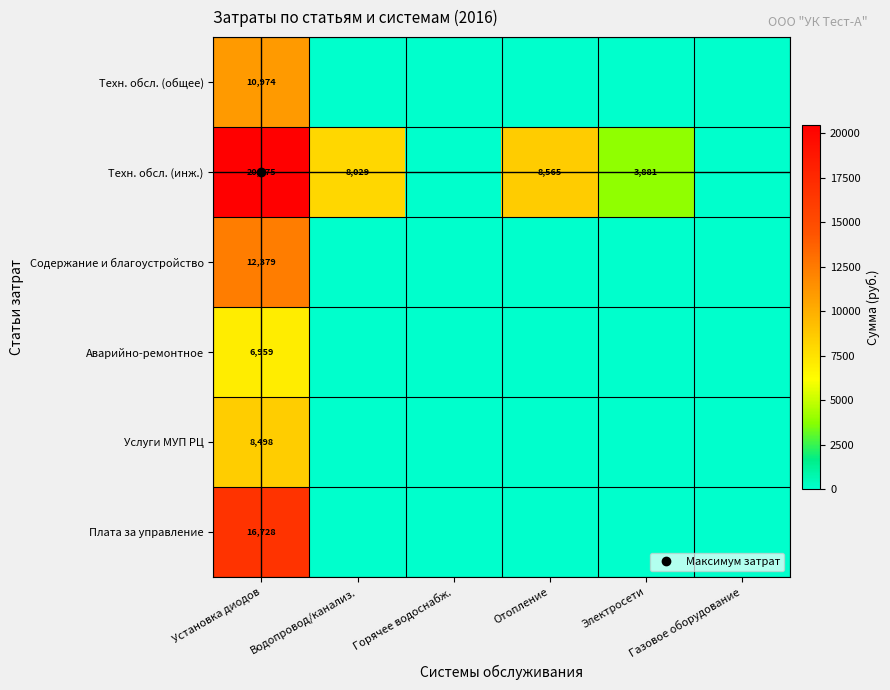

The value of Техн. обсл. (общее) at Газовое оборудование is 4116.7. True or false?

False